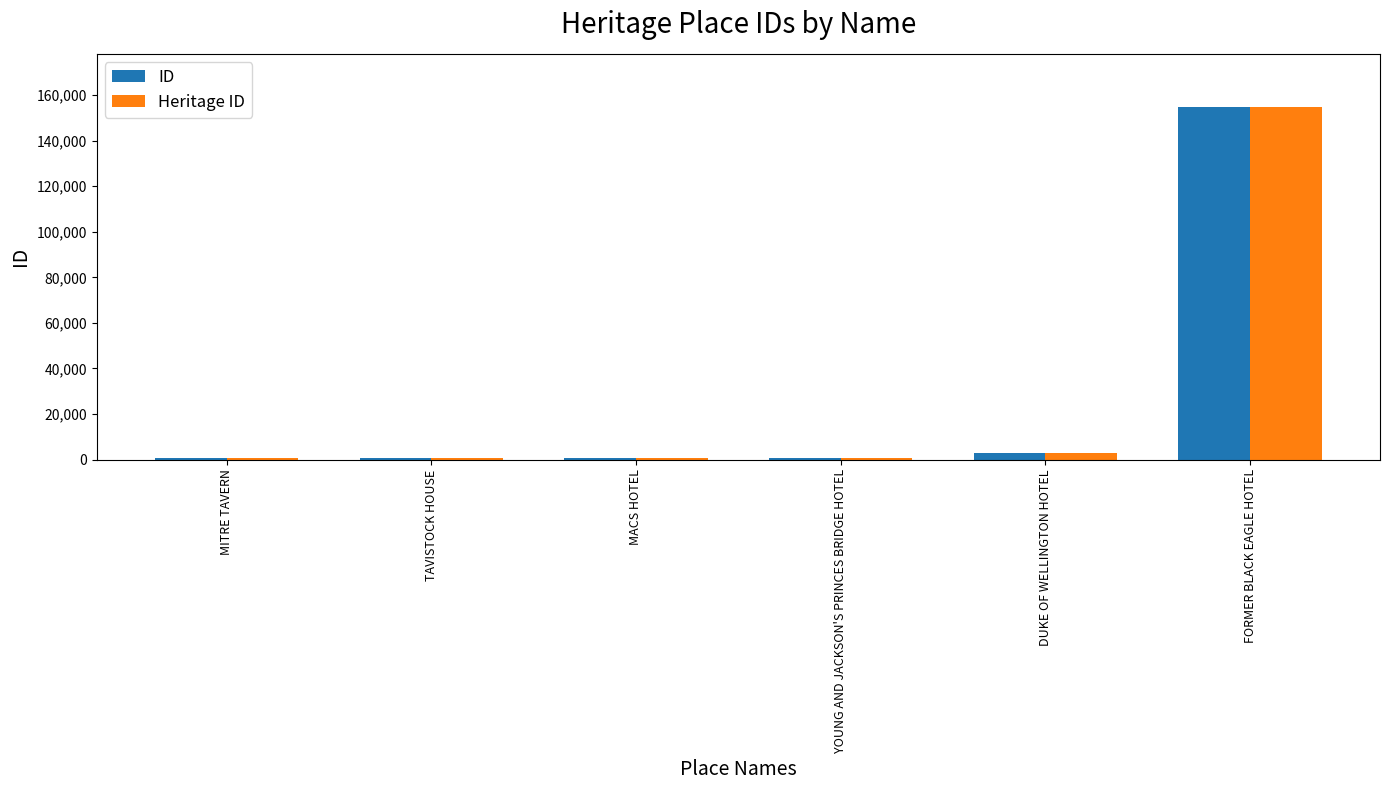

What is the highest value of the Heritage ID series?

154900